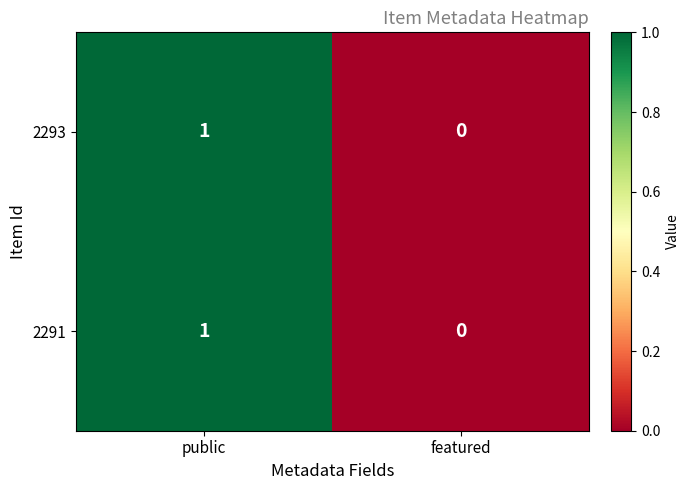

True or false: 2291 has a value of 1 at public.

True